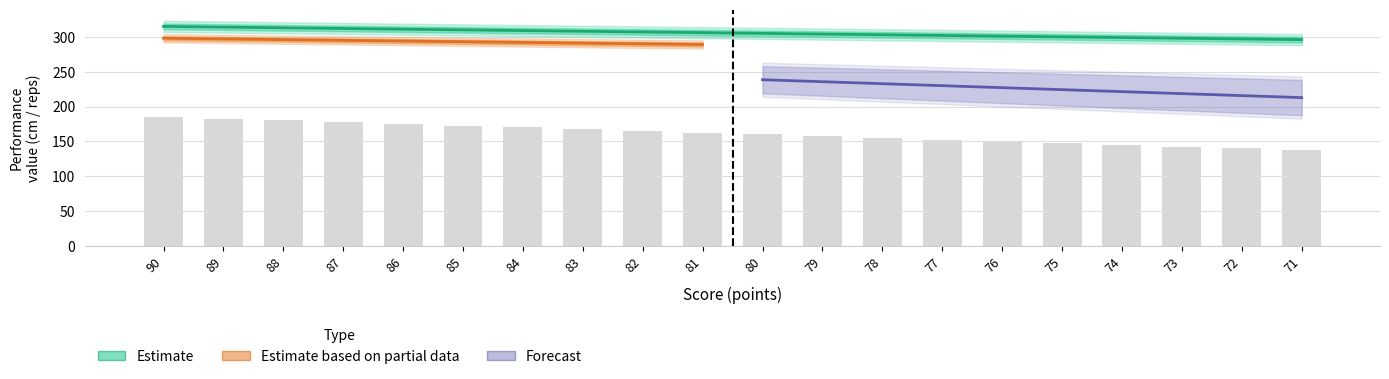

How many groups of bars are there?

20